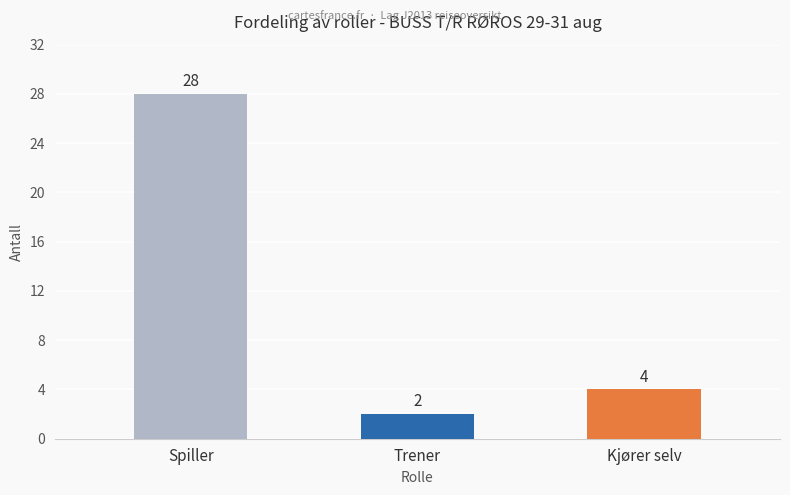

Count the number of data series in this chart.

1